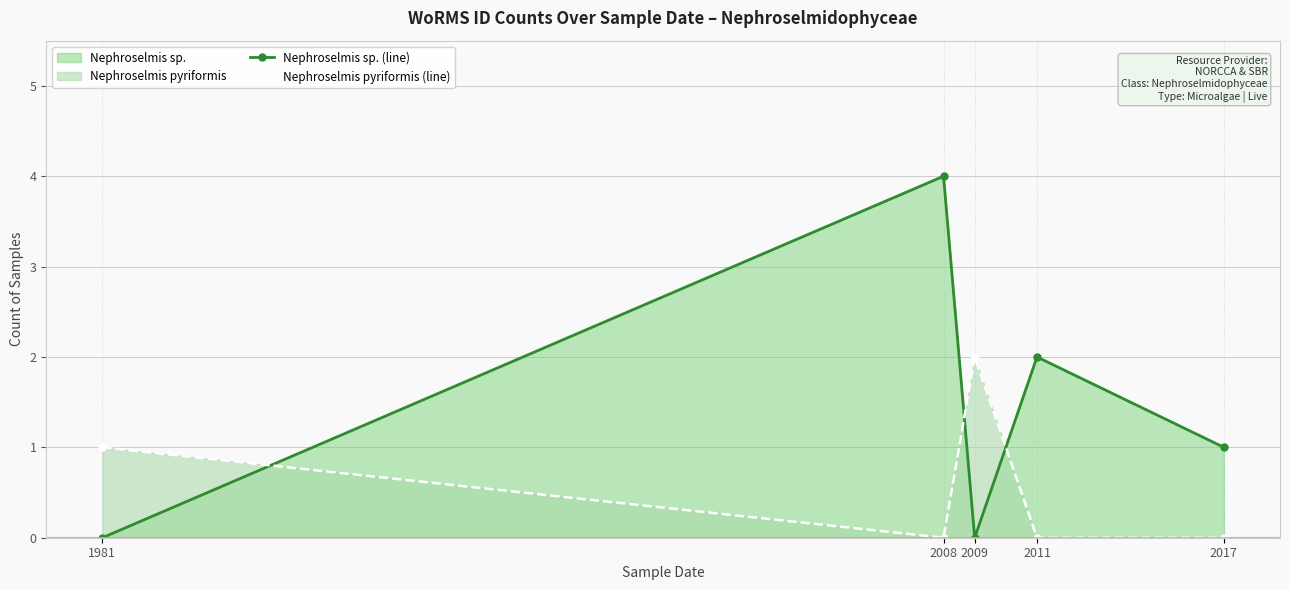

After their last crossing, which series has the higher values: Nephroselmis pyriformis (line) or Nephroselmis sp. (line)?

Nephroselmis sp. (line)